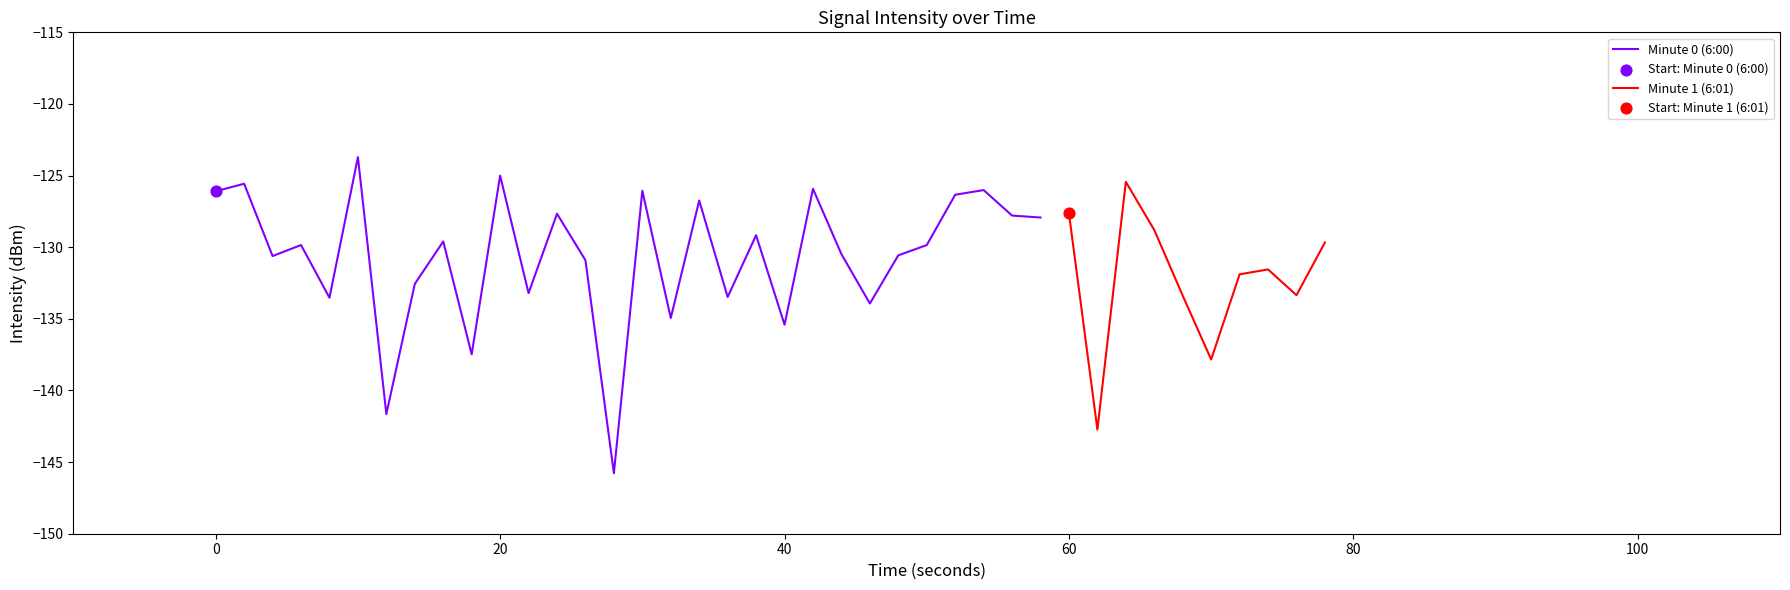

Which series has the largest total across all categories?

6:01